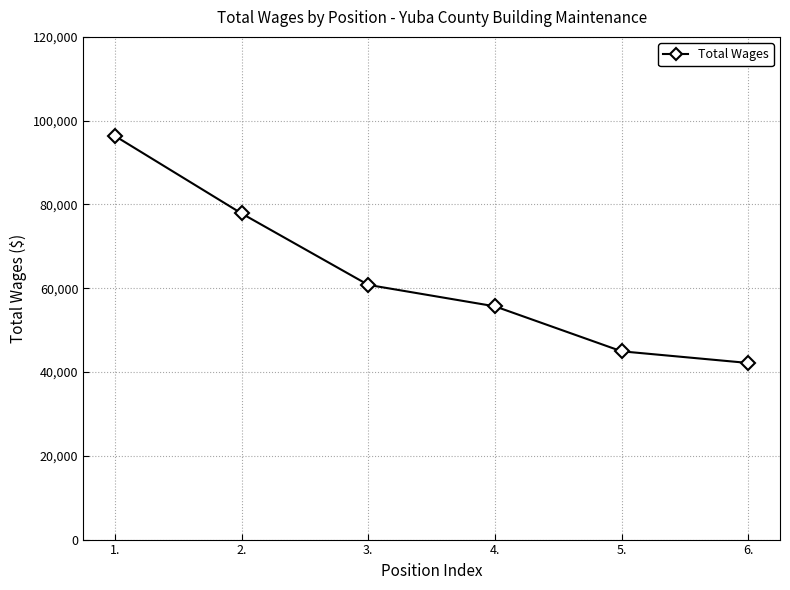

What is the label of the 3rd point from the right?

4.